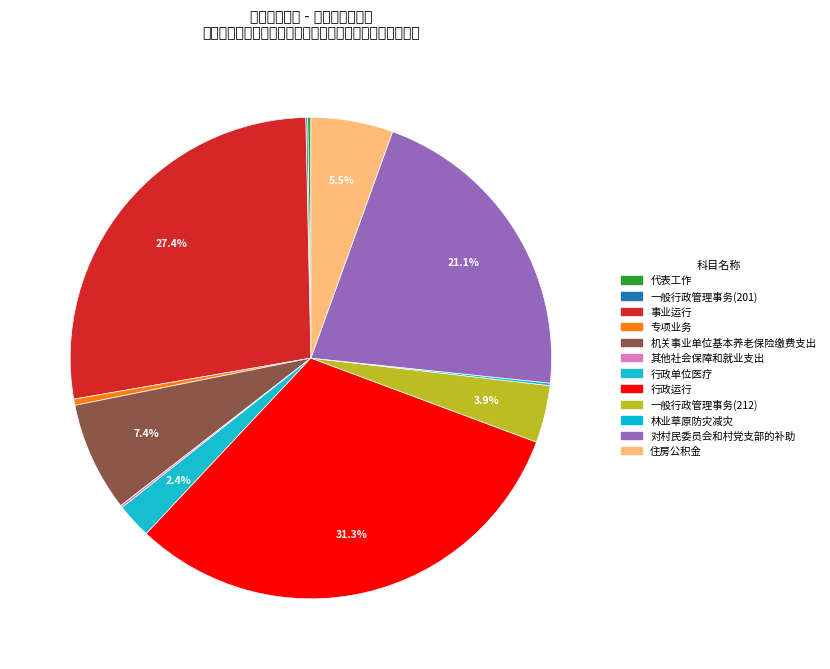

To the nearest percent, what is the average slice percentage?

8%